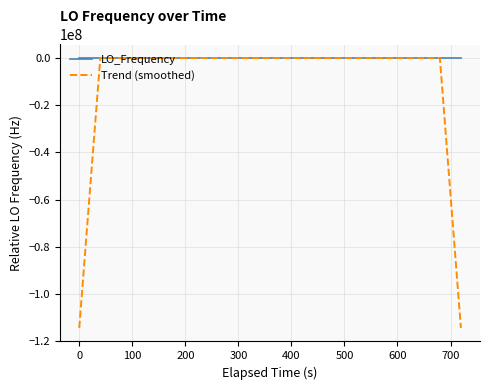

Which series has the widest spread of values?

Trend (smoothed)